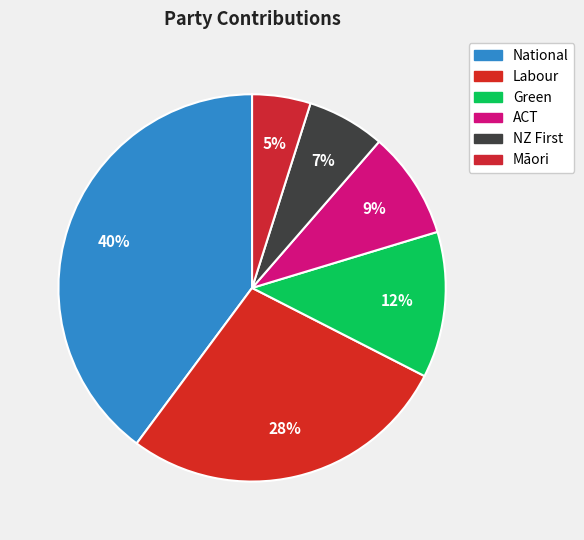

Count the number of slices in the pie.

6